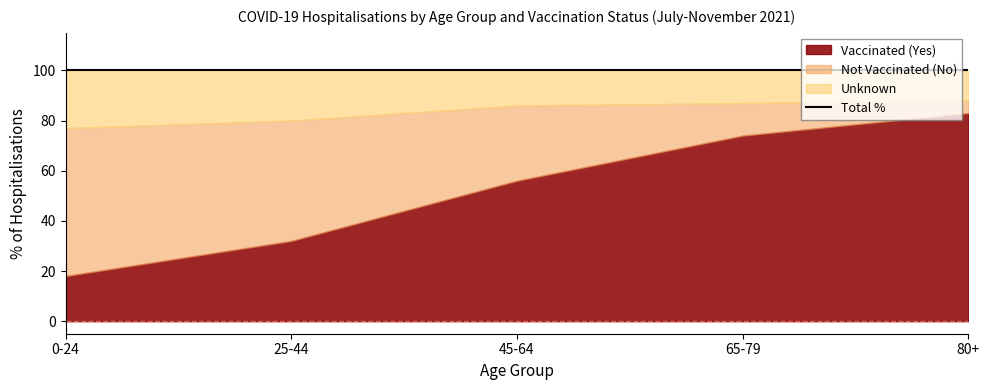

What is the spread (max minus min) of values at 25-44?

28